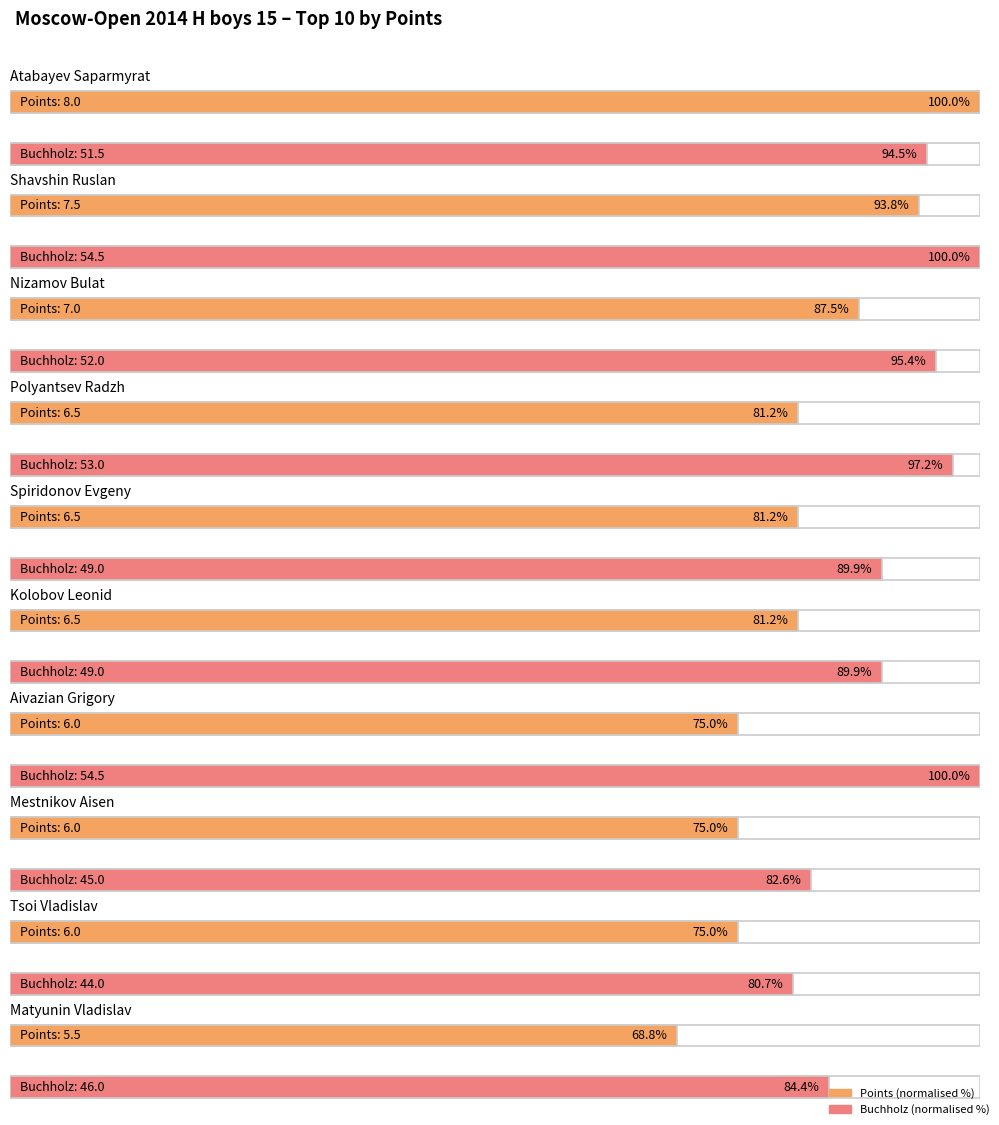

At which label does Buchholz first exceed 51?

Atabayev Saparmyrat